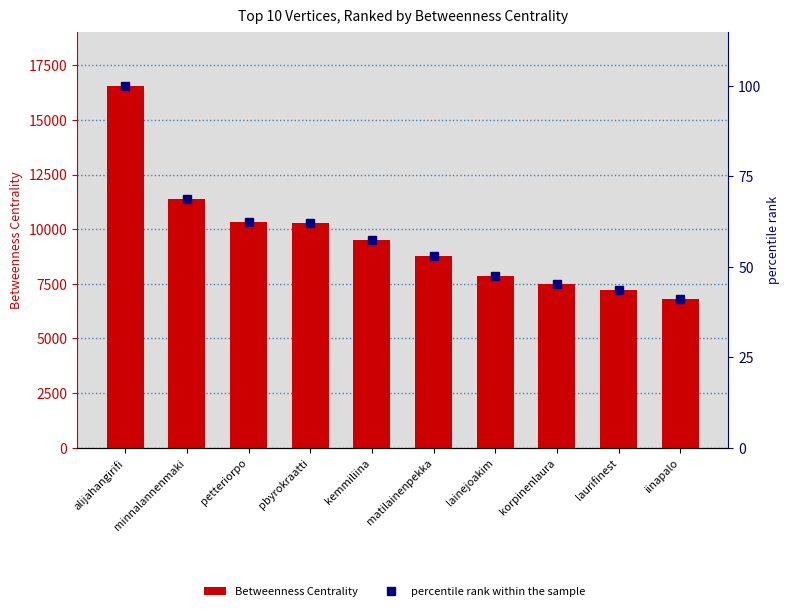

The percentile rank within the sample series shows 36.2 at matilainenpekka. True or false?

False